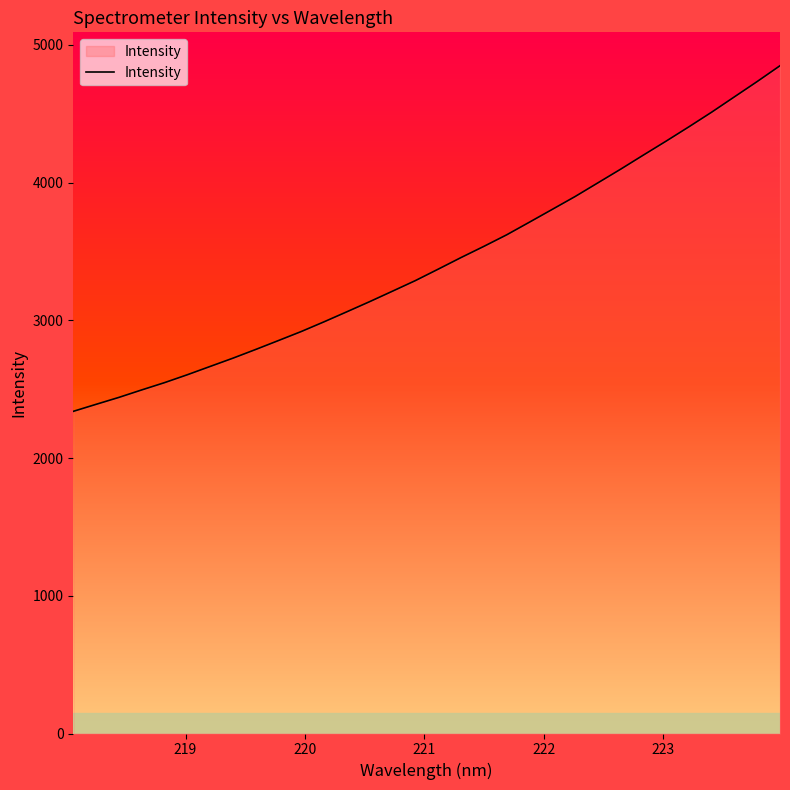

What is the difference between the second highest and minimum values?

2395.1